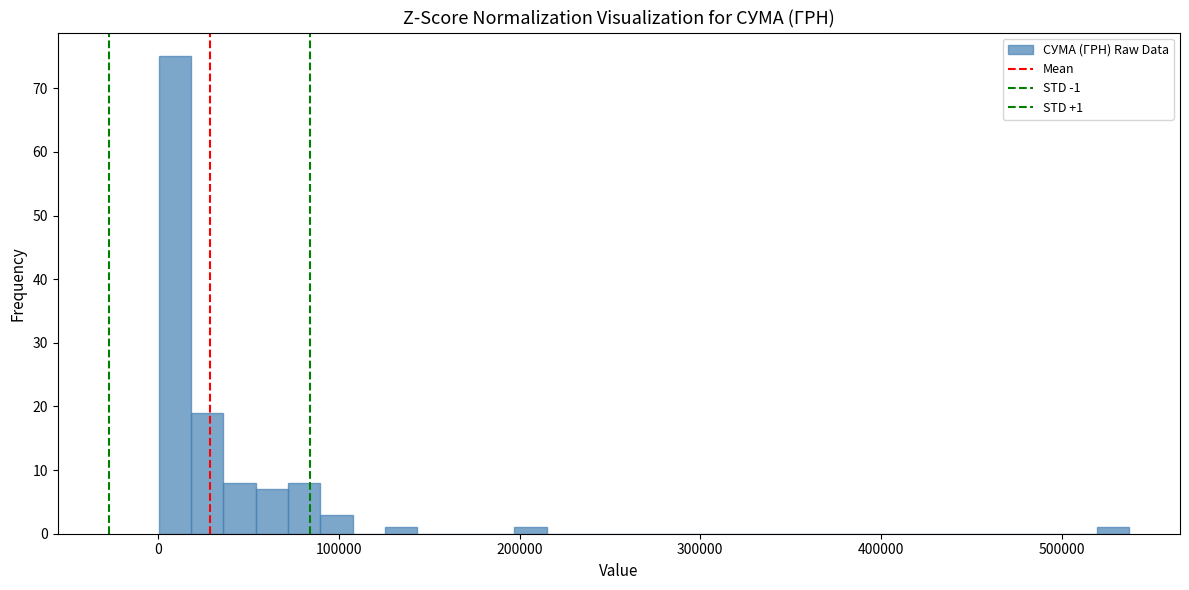

Around what value on the x-axis is the tallest bar? Give the approximate position of its centre, as read against the axis.

10000